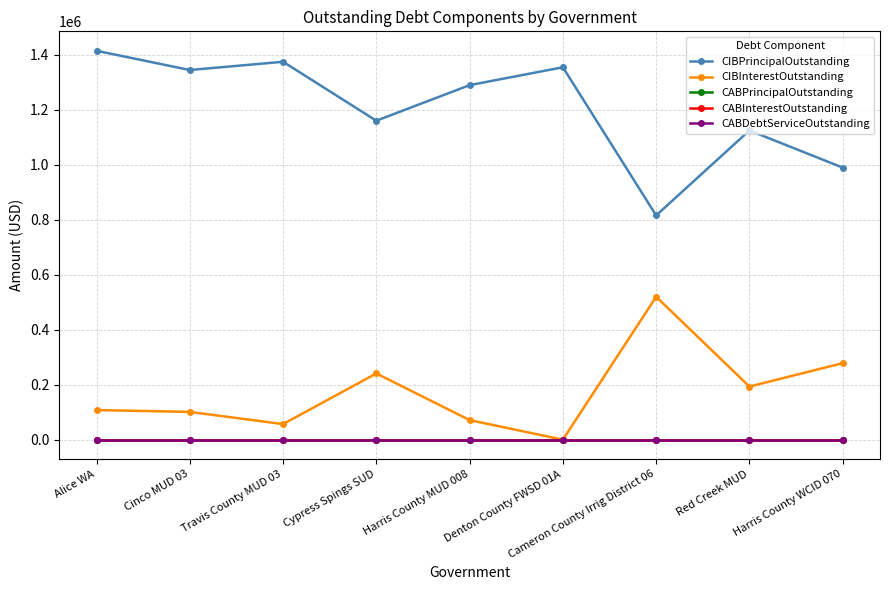

Which series has the largest range (max minus min)?

CIBPrincipalOutstanding